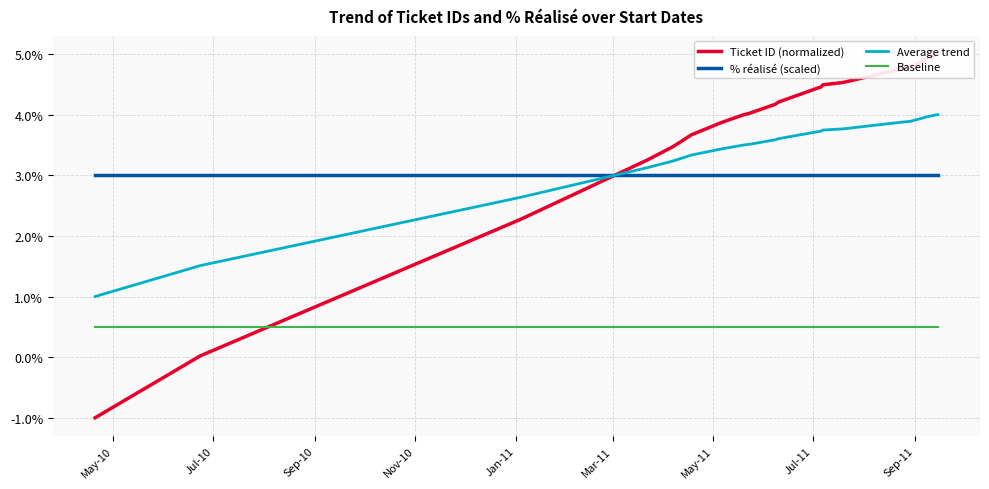

True or false: Average trend and Baseline cross at least once.

False